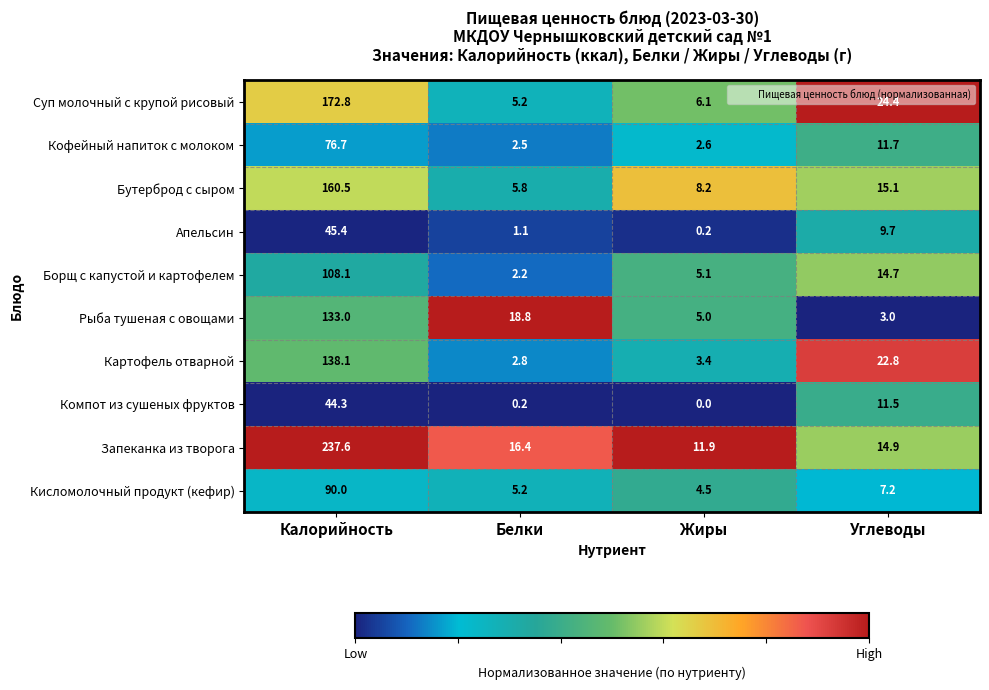

Between Белки and Углеводы, which series saw the biggest shift?

Картофель отварной